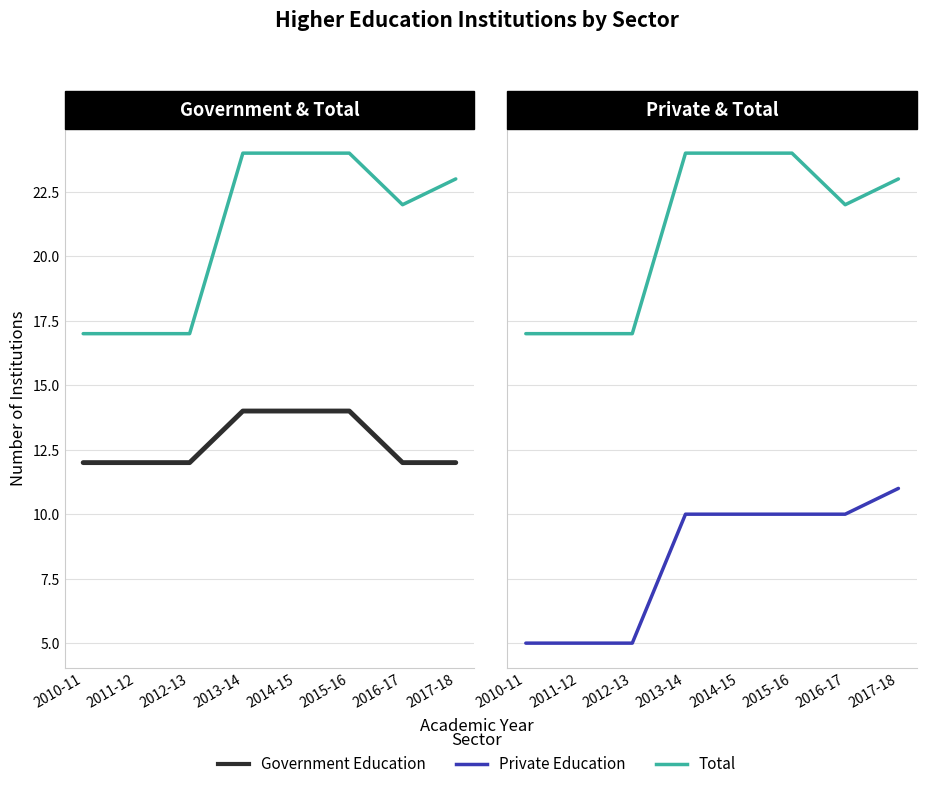

How many values in the Total series are below 23?

4